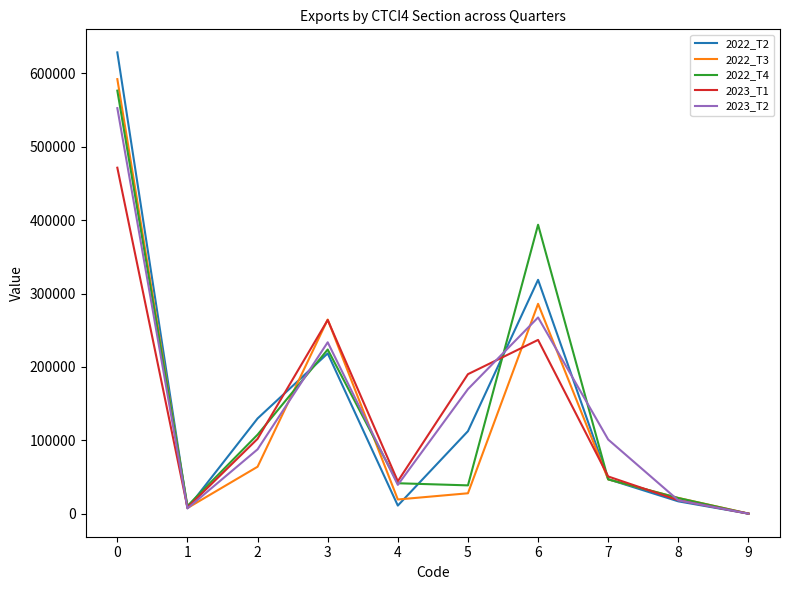

What is the sum of the 2022_T4 values at 9 and 5?

38544.8